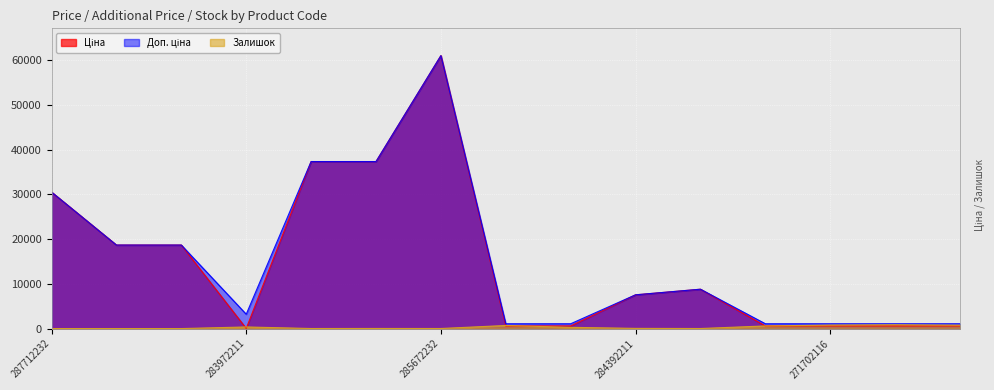

What is the label of the 5th point from the right?

248922198